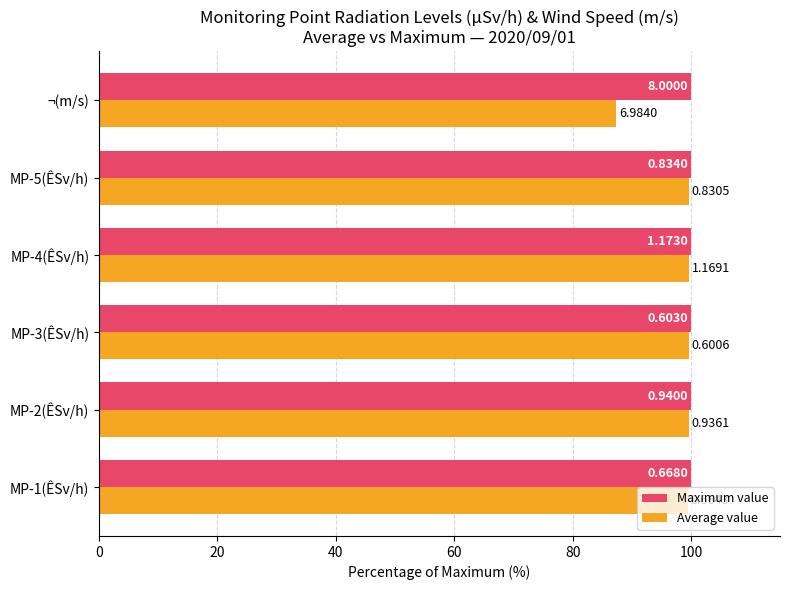

What are all the series names shown in the legend?

Maximum value, Average value